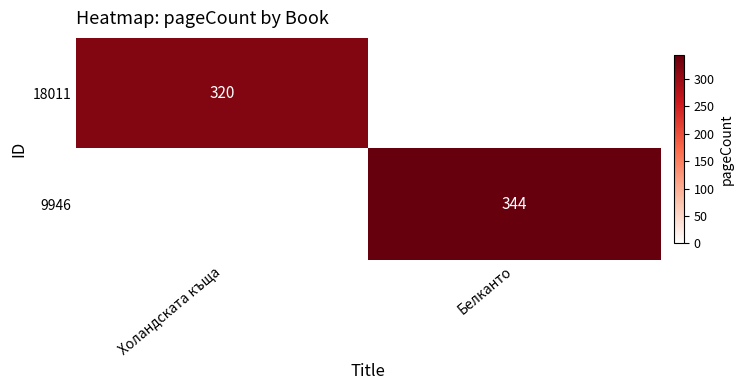

The value of 18011 at Холандската къща is 320. True or false?

True